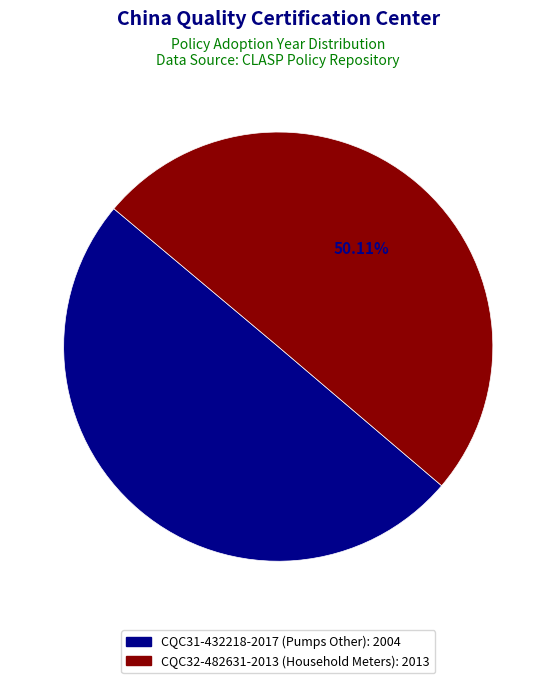

Is it true that CQC32-482631-2013 (Household Meters) is 50% of the pie?

True